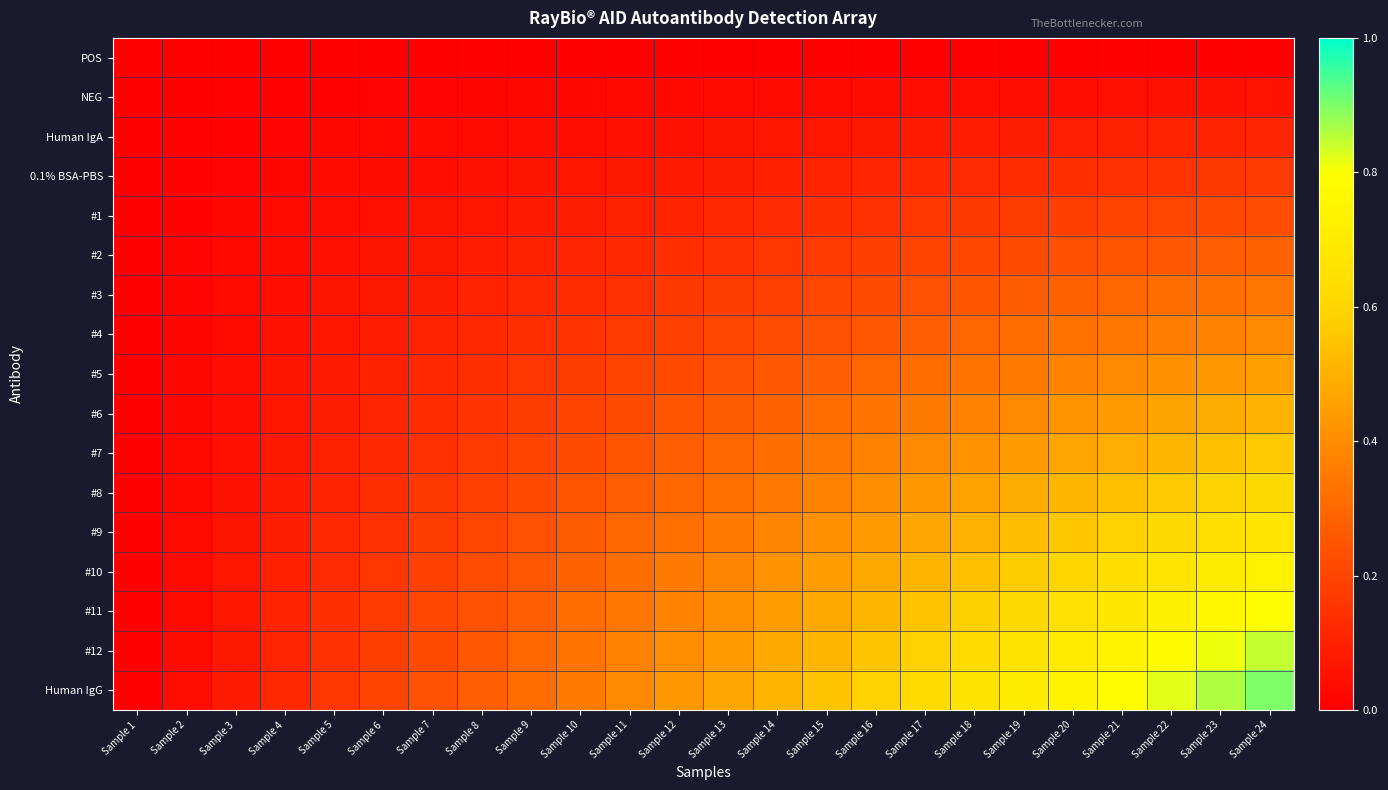

Reading left to right, list all the values displayed in this chart.

POS: Sample 1=0.0	Sample 2=0.0	Sample 3=0.0	Sample 4=0.0	Sample 5=0.0	Sample 6=0.0	Sample 7=0.0	Sample 8=0.0	Sample 9=0.0	Sample 10=0.0	Sample 11=0.0	Sample 12=0.0	Sample 13=0.0	Sample 14=0.0	Sample 15=0.0	Sample 16=0.0	Sample 17=0.0	Sample 18=0.0	Sample 19=0.0	Sample 20=0.0	Sample 21=0.0	Sample 22=0.0	Sample 23=0.0	Sample 24=0.0
NEG: Sample 1=0.0	Sample 2=0.0	Sample 3=0.0	Sample 4=0.0	Sample 5=0.0	Sample 6=0.0	Sample 7=0.0	Sample 8=0.0	Sample 9=0.0	Sample 10=0.0	Sample 11=0.0	Sample 12=0.0	Sample 13=0.0	Sample 14=0.0	Sample 15=0.0	Sample 16=0.0	Sample 17=0.0	Sample 18=0.0	Sample 19=0.0	Sample 20=0.0	Sample 21=0.0	Sample 22=0.1	Sample 23=0.1	Sample 24=0.1
Human IgA: Sample 1=0.0	Sample 2=0.0	Sample 3=0.0	Sample 4=0.0	Sample 5=0.0	Sample 6=0.0	Sample 7=0.0	Sample 8=0.0	Sample 9=0.0	Sample 10=0.0	Sample 11=0.0	Sample 12=0.1	Sample 13=0.1	Sample 14=0.1	Sample 15=0.1	Sample 16=0.1	Sample 17=0.1	Sample 18=0.1	Sample 19=0.1	Sample 20=0.1	Sample 21=0.1	Sample 22=0.1	Sample 23=0.1	Sample 24=0.1
0.1% BSA-PBS: Sample 1=0.0	Sample 2=0.0	Sample 3=0.0	Sample 4=0.0	Sample 5=0.0	Sample 6=0.0	Sample 7=0.0	Sample 8=0.1	Sample 9=0.1	Sample 10=0.1	Sample 11=0.1	Sample 12=0.1	Sample 13=0.1	Sample 14=0.1	Sample 15=0.1	Sample 16=0.1	Sample 17=0.1	Sample 18=0.1	Sample 19=0.1	Sample 20=0.1	Sample 21=0.1	Sample 22=0.2	Sample 23=0.2	Sample 24=0.2
#1: Sample 1=0.0	Sample 2=0.0	Sample 3=0.0	Sample 4=0.0	Sample 5=0.0	Sample 6=0.0	Sample 7=0.1	Sample 8=0.1	Sample 9=0.1	Sample 10=0.1	Sample 11=0.1	Sample 12=0.1	Sample 13=0.1	Sample 14=0.1	Sample 15=0.1	Sample 16=0.1	Sample 17=0.2	Sample 18=0.2	Sample 19=0.2	Sample 20=0.2	Sample 21=0.2	Sample 22=0.2	Sample 23=0.2	Sample 24=0.2
#2: Sample 1=0.0	Sample 2=0.0	Sample 3=0.0	Sample 4=0.0	Sample 5=0.0	Sample 6=0.1	Sample 7=0.1	Sample 8=0.1	Sample 9=0.1	Sample 10=0.1	Sample 11=0.1	Sample 12=0.1	Sample 13=0.1	Sample 14=0.2	Sample 15=0.2	Sample 16=0.2	Sample 17=0.2	Sample 18=0.2	Sample 19=0.2	Sample 20=0.2	Sample 21=0.2	Sample 22=0.3	Sample 23=0.3	Sample 24=0.3
#3: Sample 1=0.0	Sample 2=0.0	Sample 3=0.0	Sample 4=0.0	Sample 5=0.1	Sample 6=0.1	Sample 7=0.1	Sample 8=0.1	Sample 9=0.1	Sample 10=0.1	Sample 11=0.1	Sample 12=0.2	Sample 13=0.2	Sample 14=0.2	Sample 15=0.2	Sample 16=0.2	Sample 17=0.2	Sample 18=0.3	Sample 19=0.3	Sample 20=0.3	Sample 21=0.3	Sample 22=0.3	Sample 23=0.3	Sample 24=0.3
#4: Sample 1=0.0	Sample 2=0.0	Sample 3=0.0	Sample 4=0.1	Sample 5=0.1	Sample 6=0.1	Sample 7=0.1	Sample 8=0.1	Sample 9=0.1	Sample 10=0.2	Sample 11=0.2	Sample 12=0.2	Sample 13=0.2	Sample 14=0.2	Sample 15=0.2	Sample 16=0.3	Sample 17=0.3	Sample 18=0.3	Sample 19=0.3	Sample 20=0.3	Sample 21=0.3	Sample 22=0.4	Sample 23=0.4	Sample 24=0.4
#5: Sample 1=0.0	Sample 2=0.0	Sample 3=0.0	Sample 4=0.1	Sample 5=0.1	Sample 6=0.1	Sample 7=0.1	Sample 8=0.1	Sample 9=0.2	Sample 10=0.2	Sample 11=0.2	Sample 12=0.2	Sample 13=0.2	Sample 14=0.3	Sample 15=0.3	Sample 16=0.3	Sample 17=0.3	Sample 18=0.3	Sample 19=0.4	Sample 20=0.4	Sample 21=0.4	Sample 22=0.4	Sample 23=0.4	Sample 24=0.5
#6: Sample 1=0.0	Sample 2=0.0	Sample 3=0.0	Sample 4=0.1	Sample 5=0.1	Sample 6=0.1	Sample 7=0.1	Sample 8=0.2	Sample 9=0.2	Sample 10=0.2	Sample 11=0.2	Sample 12=0.2	Sample 13=0.3	Sample 14=0.3	Sample 15=0.3	Sample 16=0.3	Sample 17=0.4	Sample 18=0.4	Sample 19=0.4	Sample 20=0.4	Sample 21=0.4	Sample 22=0.5	Sample 23=0.5	Sample 24=0.5
#7: Sample 1=0.0	Sample 2=0.0	Sample 3=0.0	Sample 4=0.1	Sample 5=0.1	Sample 6=0.1	Sample 7=0.1	Sample 8=0.2	Sample 9=0.2	Sample 10=0.2	Sample 11=0.2	Sample 12=0.3	Sample 13=0.3	Sample 14=0.3	Sample 15=0.3	Sample 16=0.4	Sample 17=0.4	Sample 18=0.4	Sample 19=0.4	Sample 20=0.5	Sample 21=0.5	Sample 22=0.5	Sample 23=0.5	Sample 24=0.6
#8: Sample 1=0.0	Sample 2=0.0	Sample 3=0.1	Sample 4=0.1	Sample 5=0.1	Sample 6=0.1	Sample 7=0.2	Sample 8=0.2	Sample 9=0.2	Sample 10=0.2	Sample 11=0.3	Sample 12=0.3	Sample 13=0.3	Sample 14=0.4	Sample 15=0.4	Sample 16=0.4	Sample 17=0.4	Sample 18=0.5	Sample 19=0.5	Sample 20=0.5	Sample 21=0.5	Sample 22=0.6	Sample 23=0.6	Sample 24=0.6
#9: Sample 1=0.0	Sample 2=0.0	Sample 3=0.1	Sample 4=0.1	Sample 5=0.1	Sample 6=0.1	Sample 7=0.2	Sample 8=0.2	Sample 9=0.2	Sample 10=0.3	Sample 11=0.3	Sample 12=0.3	Sample 13=0.4	Sample 14=0.4	Sample 15=0.4	Sample 16=0.4	Sample 17=0.5	Sample 18=0.5	Sample 19=0.5	Sample 20=0.6	Sample 21=0.6	Sample 22=0.6	Sample 23=0.6	Sample 24=0.7
#10: Sample 1=0.0	Sample 2=0.0	Sample 3=0.1	Sample 4=0.1	Sample 5=0.1	Sample 6=0.2	Sample 7=0.2	Sample 8=0.2	Sample 9=0.3	Sample 10=0.3	Sample 11=0.3	Sample 12=0.4	Sample 13=0.4	Sample 14=0.4	Sample 15=0.4	Sample 16=0.5	Sample 17=0.5	Sample 18=0.5	Sample 19=0.6	Sample 20=0.6	Sample 21=0.6	Sample 22=0.7	Sample 23=0.7	Sample 24=0.7
#11: Sample 1=0.0	Sample 2=0.0	Sample 3=0.1	Sample 4=0.1	Sample 5=0.1	Sample 6=0.2	Sample 7=0.2	Sample 8=0.2	Sample 9=0.3	Sample 10=0.3	Sample 11=0.3	Sample 12=0.4	Sample 13=0.4	Sample 14=0.4	Sample 15=0.5	Sample 16=0.5	Sample 17=0.5	Sample 18=0.6	Sample 19=0.6	Sample 20=0.7	Sample 21=0.7	Sample 22=0.7	Sample 23=0.8	Sample 24=0.8
#12: Sample 1=0.0	Sample 2=0.0	Sample 3=0.1	Sample 4=0.1	Sample 5=0.1	Sample 6=0.2	Sample 7=0.2	Sample 8=0.3	Sample 9=0.3	Sample 10=0.3	Sample 11=0.4	Sample 12=0.4	Sample 13=0.4	Sample 14=0.5	Sample 15=0.5	Sample 16=0.6	Sample 17=0.6	Sample 18=0.6	Sample 19=0.7	Sample 20=0.7	Sample 21=0.7	Sample 22=0.8	Sample 23=0.8	Sample 24=0.8
Human IgG: Sample 1=0.0	Sample 2=0.0	Sample 3=0.1	Sample 4=0.1	Sample 5=0.2	Sample 6=0.2	Sample 7=0.2	Sample 8=0.3	Sample 9=0.3	Sample 10=0.4	Sample 11=0.4	Sample 12=0.4	Sample 13=0.5	Sample 14=0.5	Sample 15=0.5	Sample 16=0.6	Sample 17=0.6	Sample 18=0.7	Sample 19=0.7	Sample 20=0.7	Sample 21=0.8	Sample 22=0.8	Sample 23=0.9	Sample 24=0.9